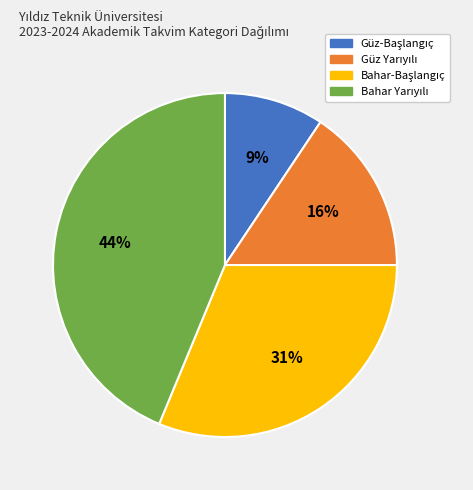

To the nearest percent, what is the average slice percentage?

25%